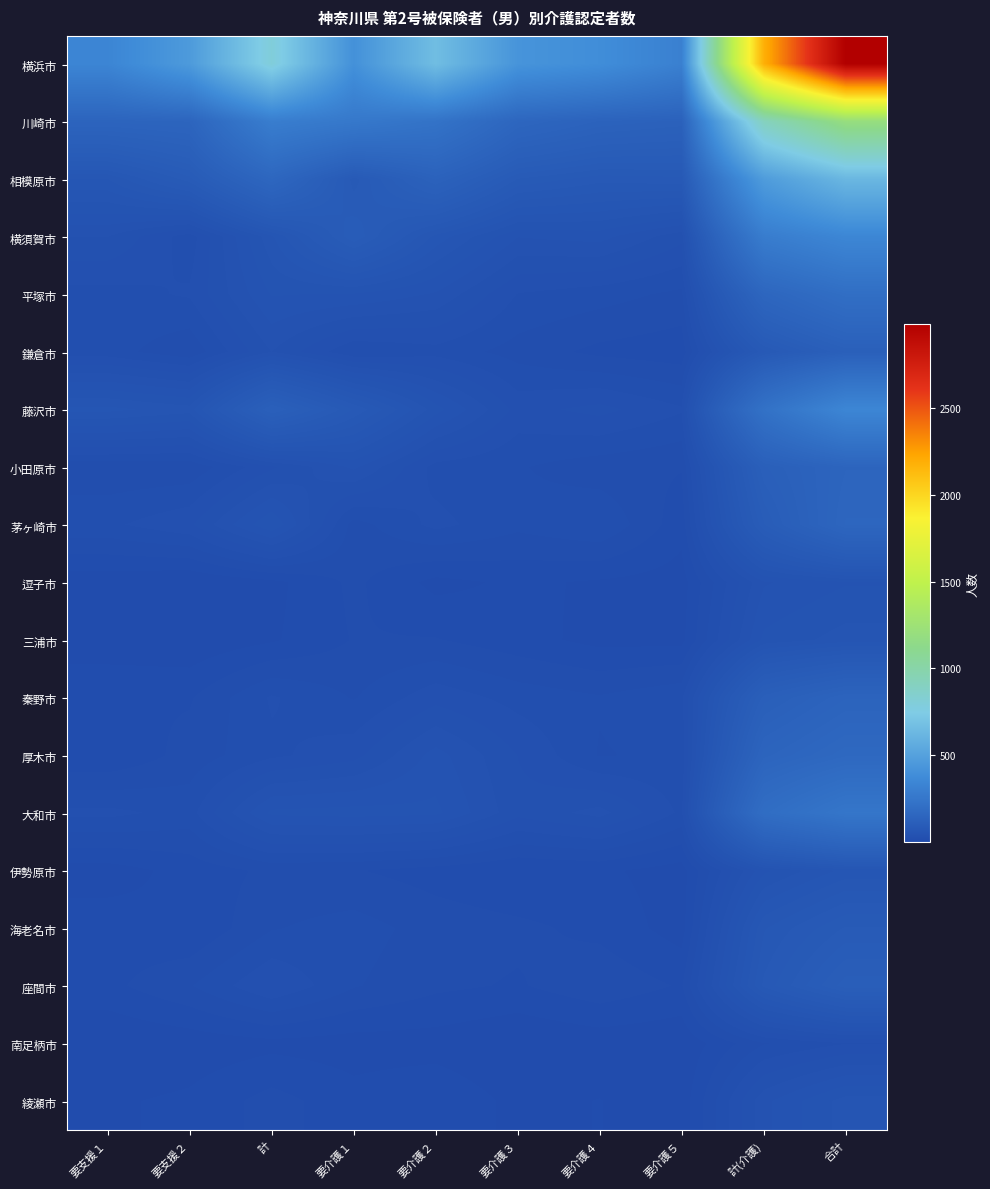

What is the total value across all series at 計(介護)?

5327